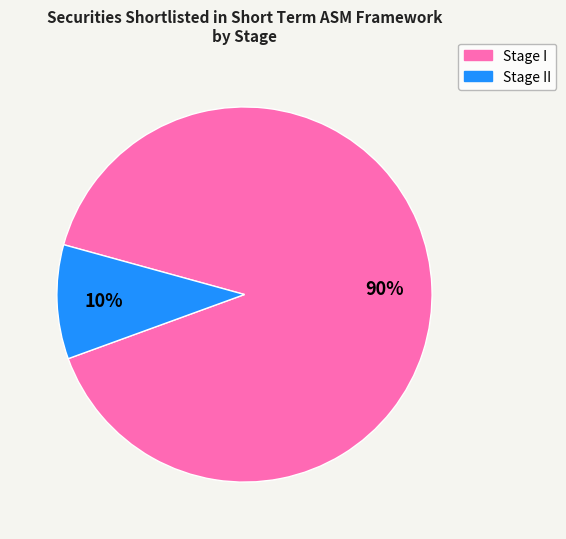

To the nearest percent, what is the difference between the largest and smallest slice percentages?

80%